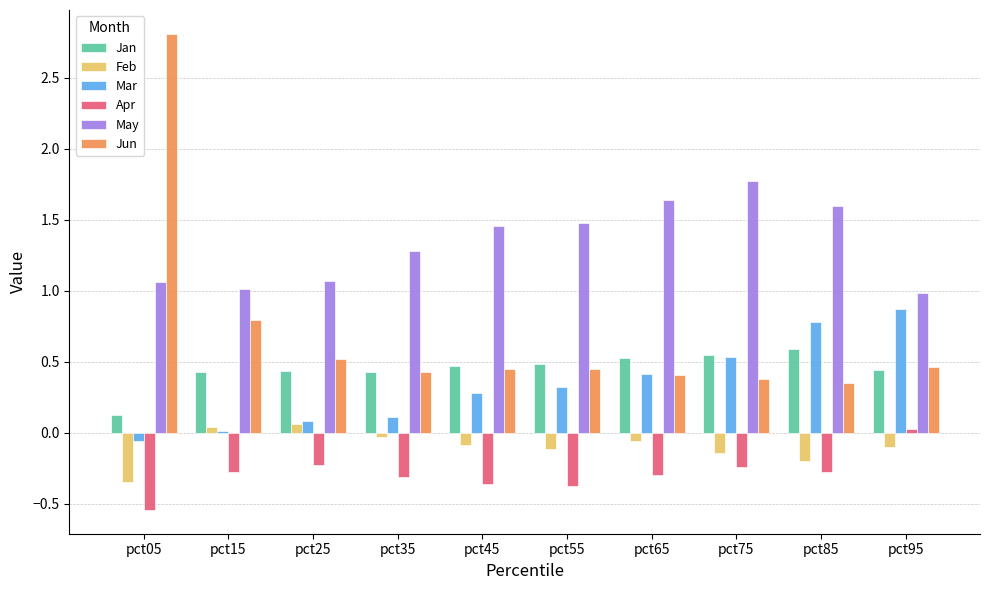

How many groups of bars are there?

10